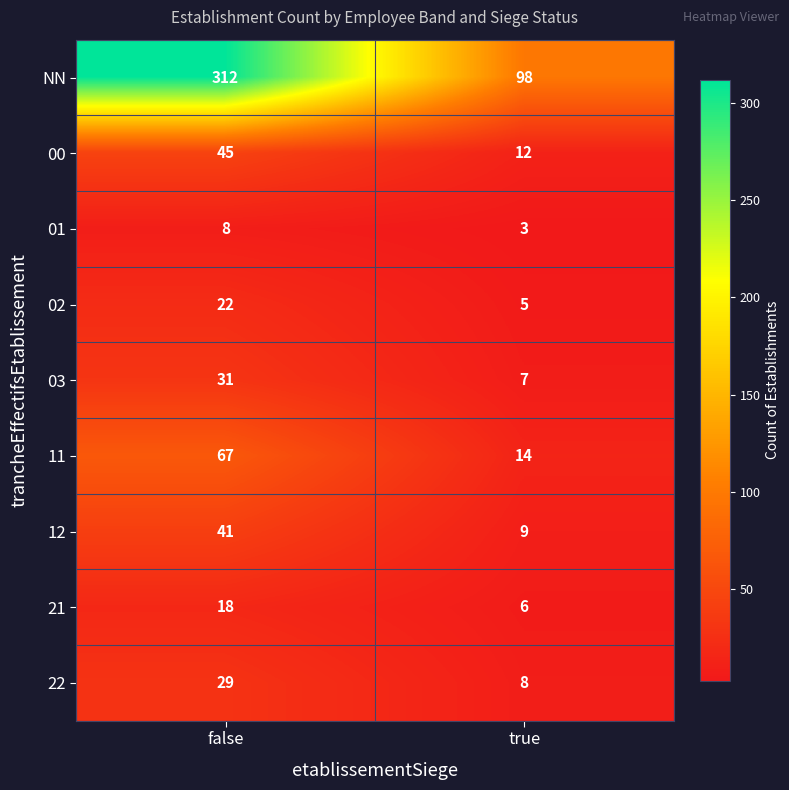

The value of 01 at false is 8. True or false?

True